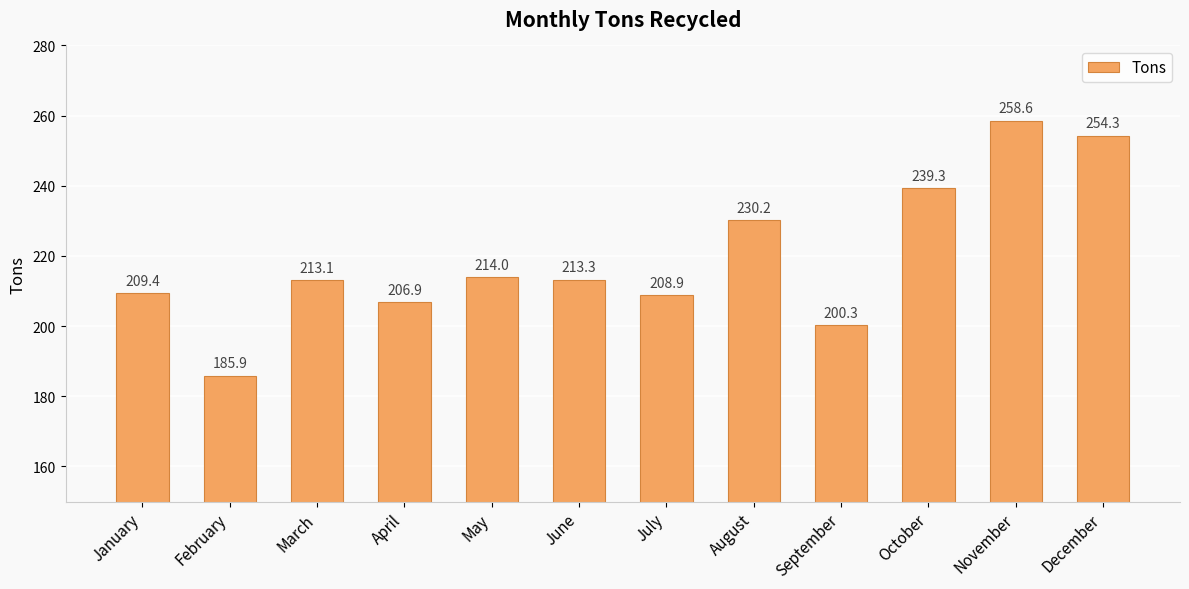

What is the difference between the second highest and minimum values?

68.4